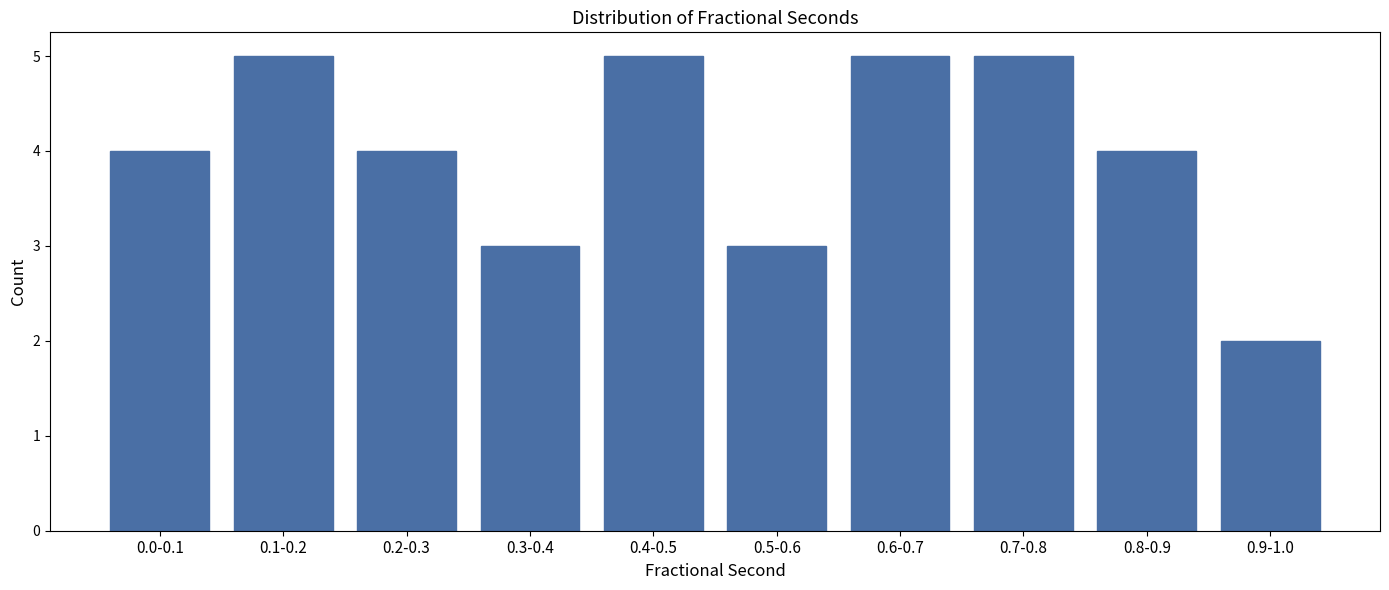

Reading left to right, what are all the values shown in this chart?

0.0-0.1=4	0.1-0.2=5	0.2-0.3=4	0.3-0.4=3	0.4-0.5=5	0.5-0.6=3	0.6-0.7=5	0.7-0.8=5	0.8-0.9=4	0.9-1.0=2